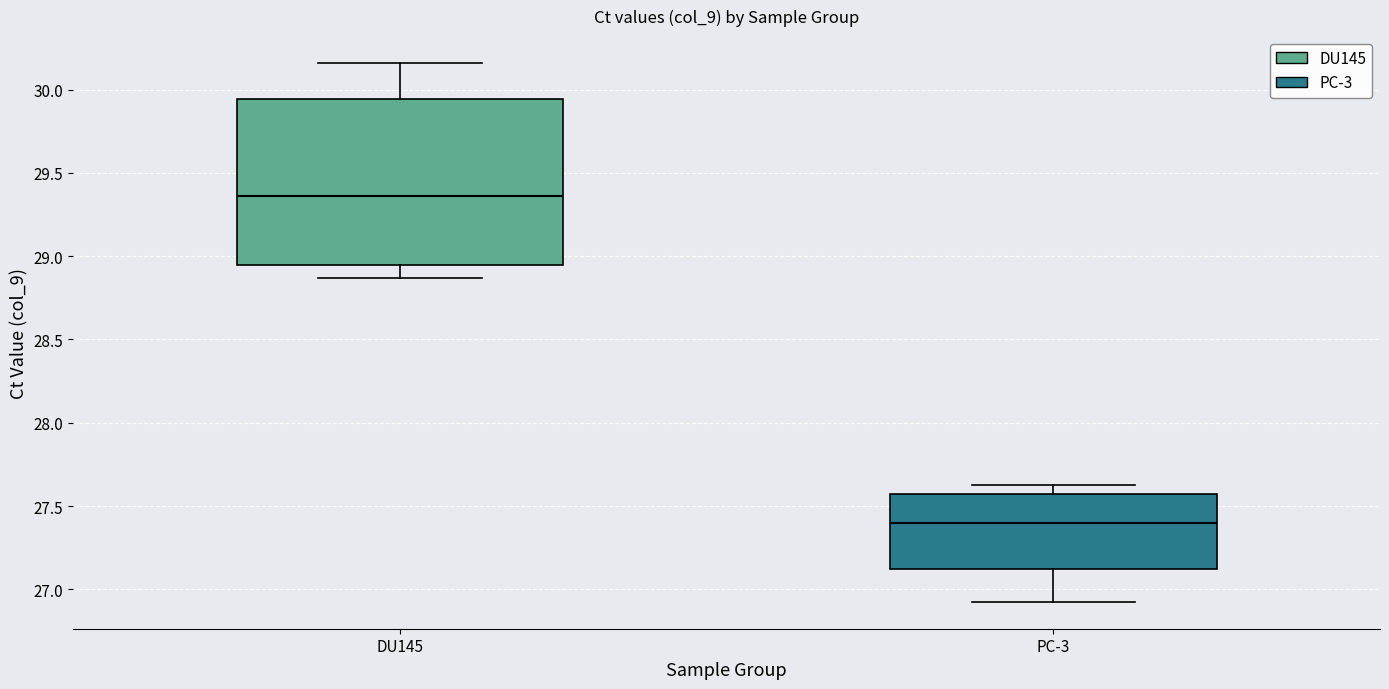

Comparing the boxes themselves (not the whiskers), which one is the tallest?

DU145